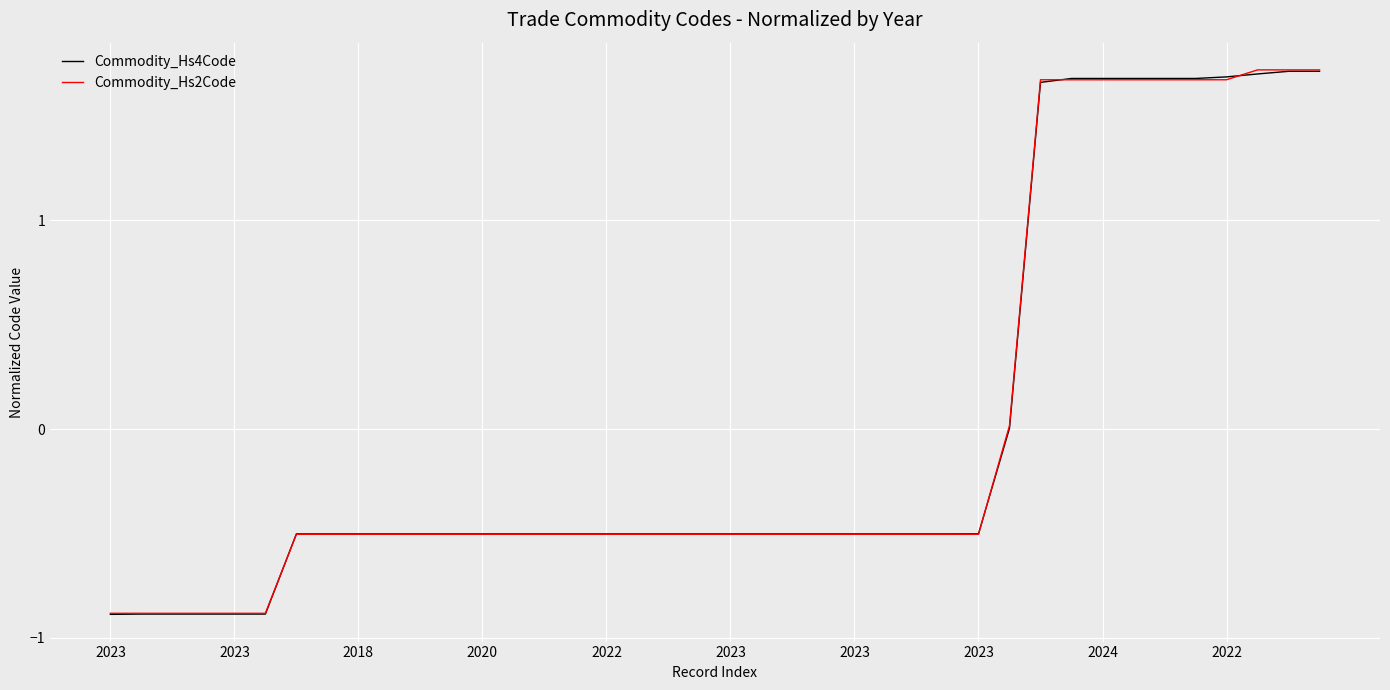

Does the chart have visible grid lines?

Yes